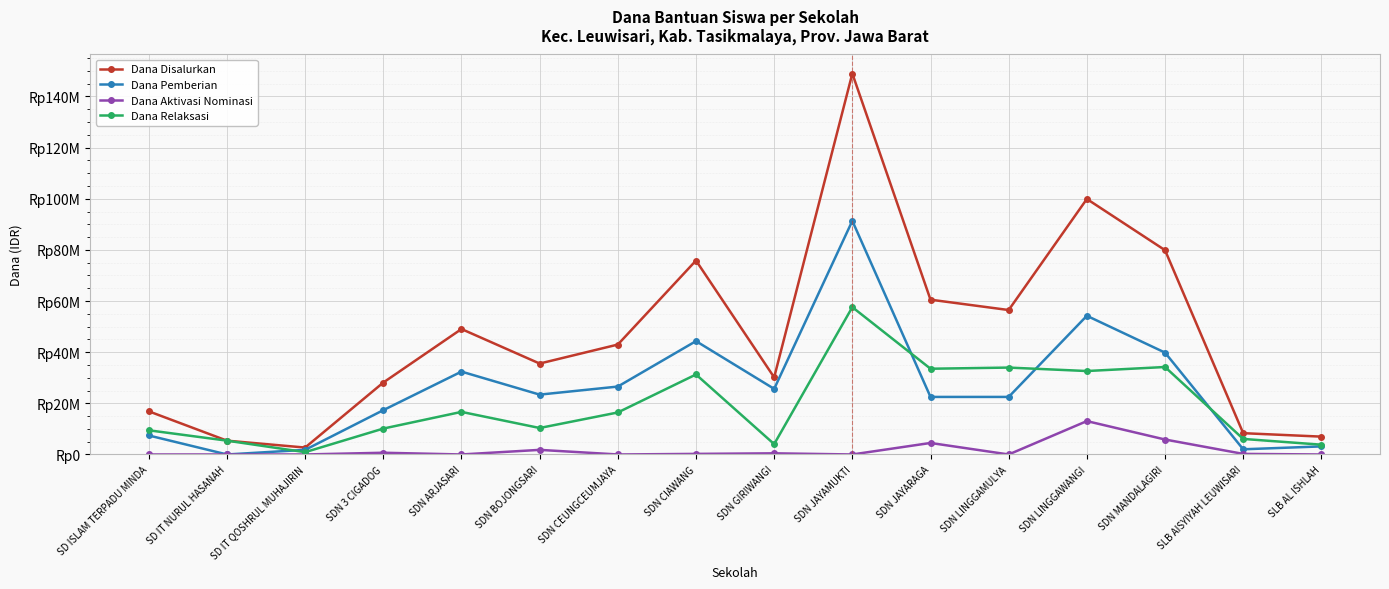

Does the chart have visible grid lines?

Yes